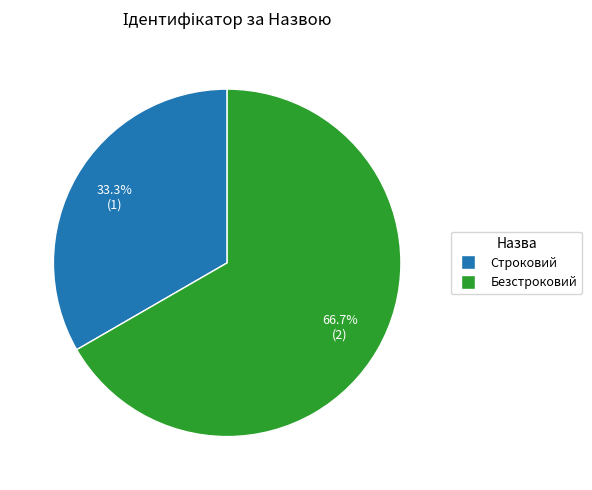

To the nearest percent, what is the average slice percentage?

50%